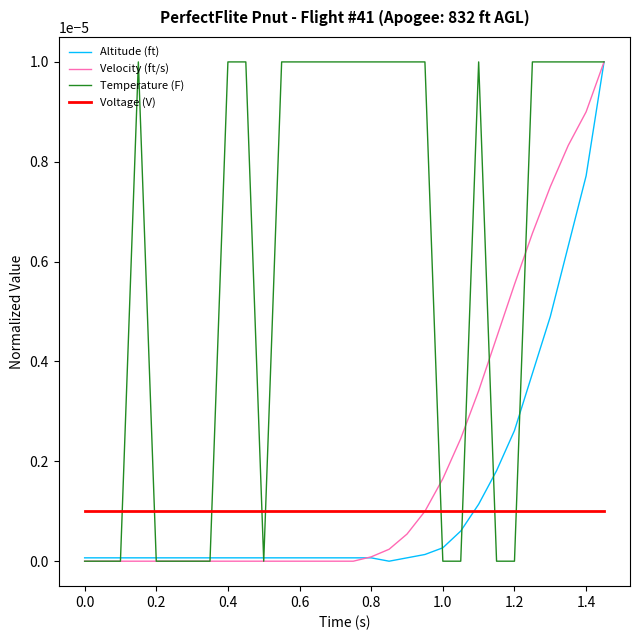

Which series has the largest total across all categories?

Temperature (F)